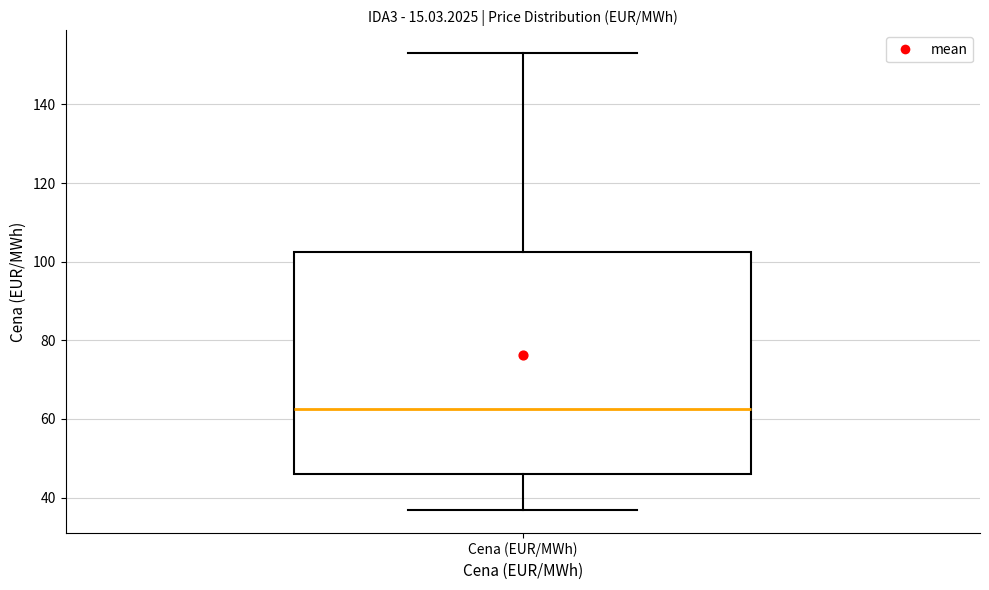

Where is the upper edge of the box for Cena (EUR/MWh) on the y-axis? The values are not printed on the chart, so give them approximately, as read against the axis.

102